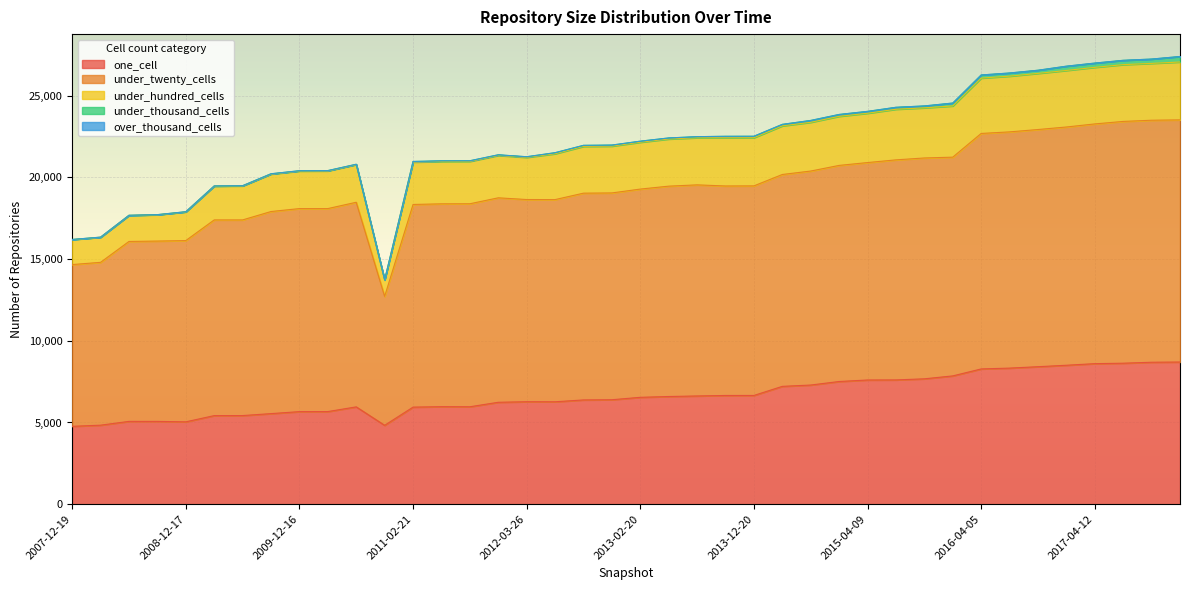

Which series has the largest total across all categories?

under_twenty_cells